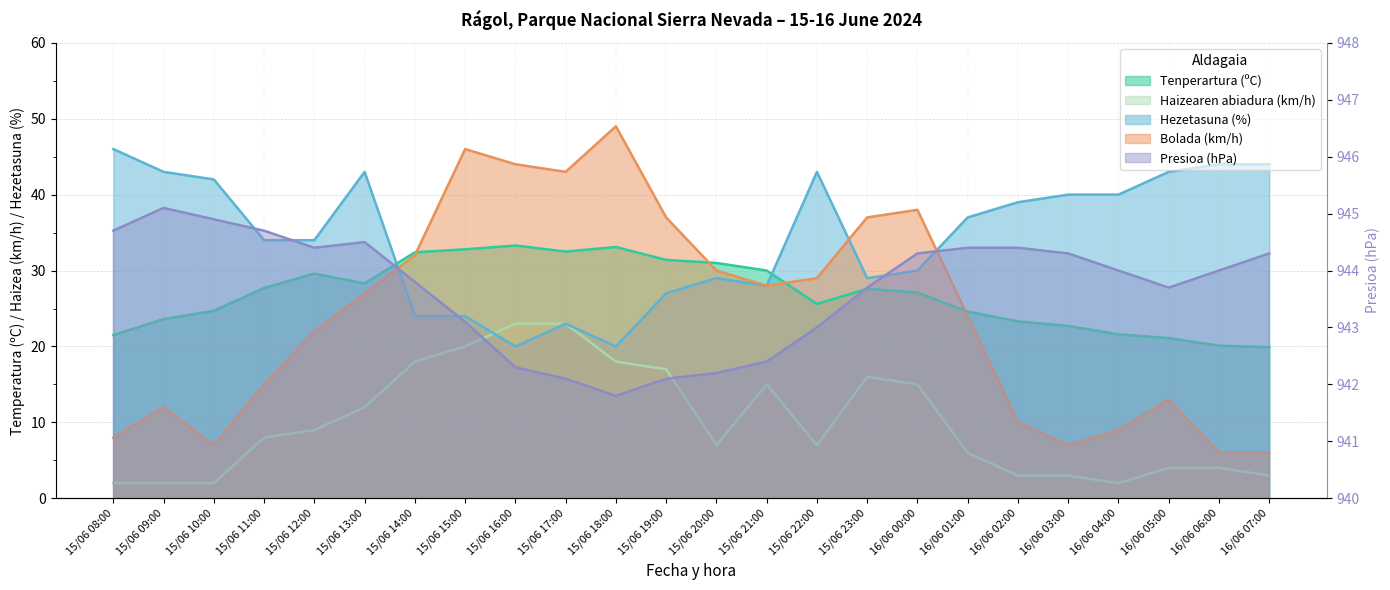

What is the minimum value shown in the chart?

2.0